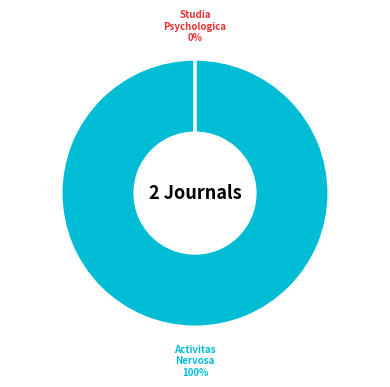

Is there any slice that represents more than half of the pie?

Yes